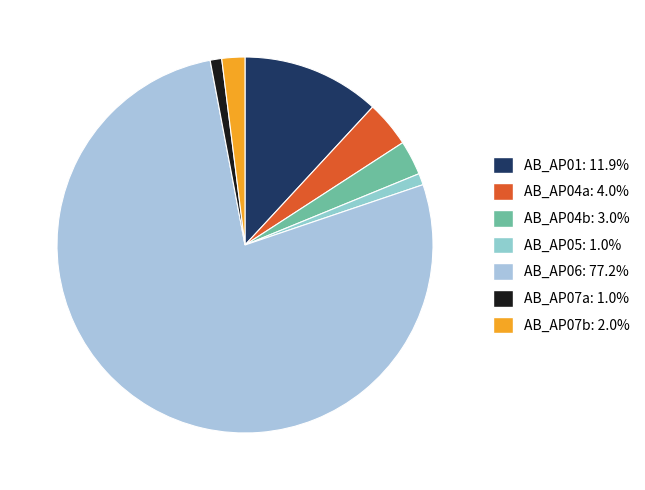

Which slice is the largest?

AB_AP06